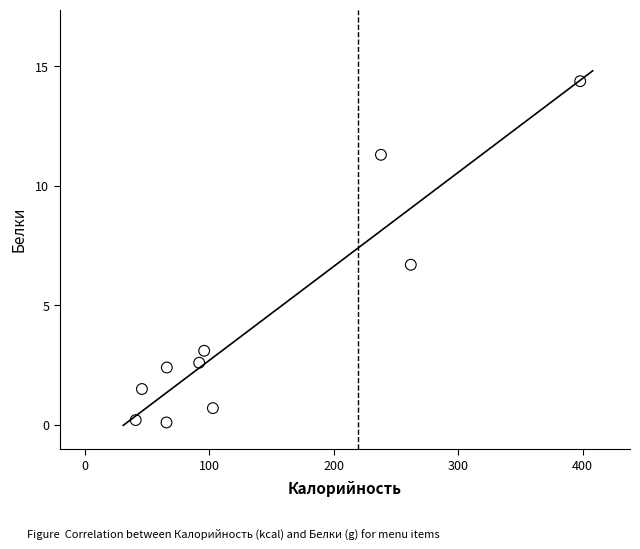

What is the average Y value?

4.3